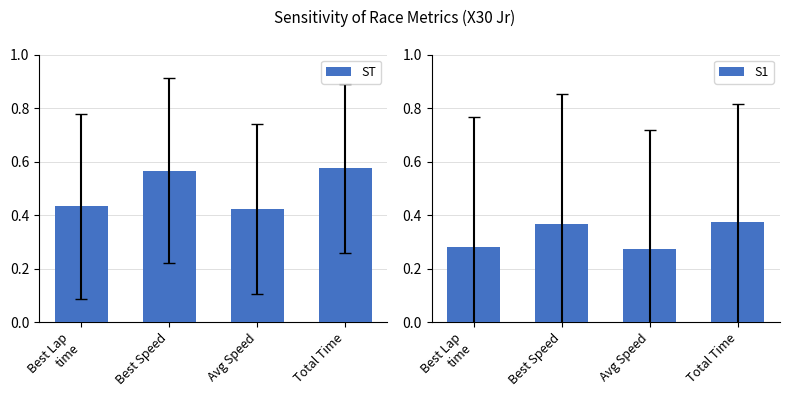

How many categories are shown in the chart?

4